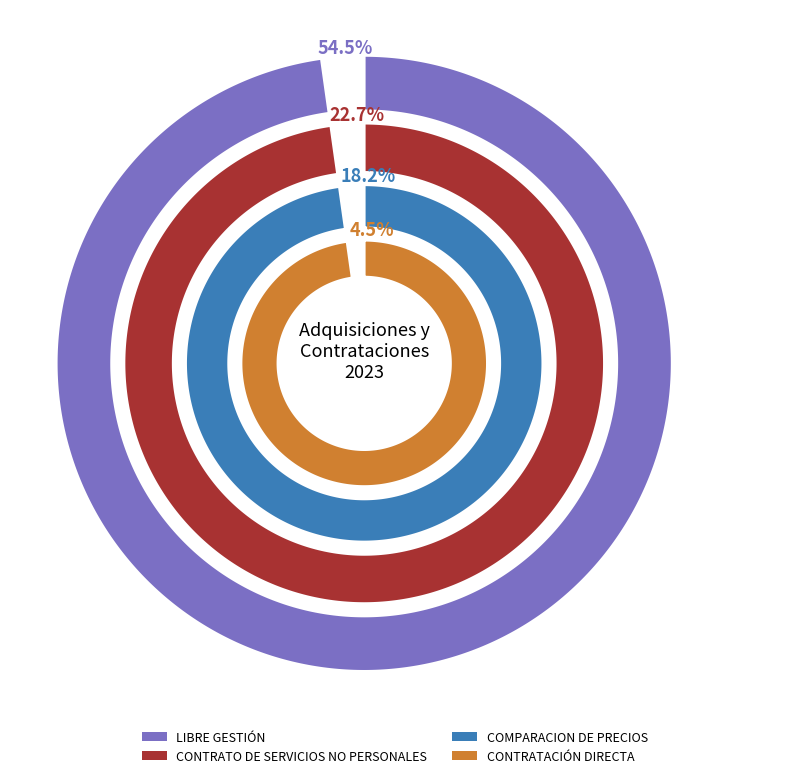

Is it true that LIBRE GESTIÓN is 61% of the pie?

False